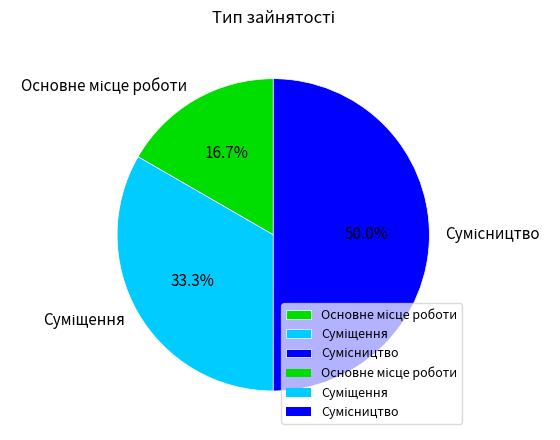

True or false: Основне місце роботи accounts for 11% of the total.

False